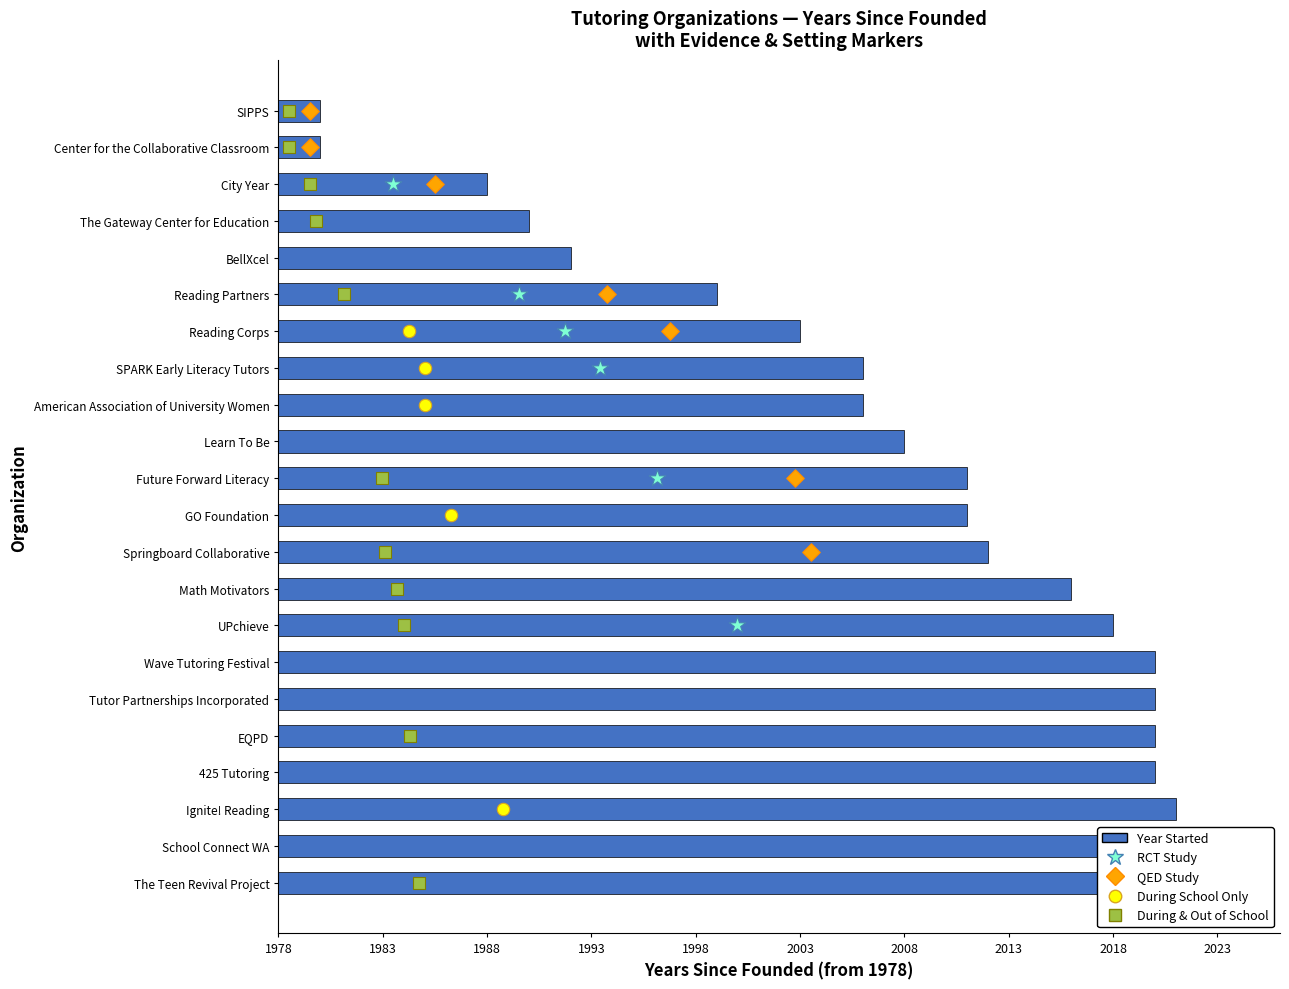

What is the change in value from Reading Corps to SIPPS?

-23